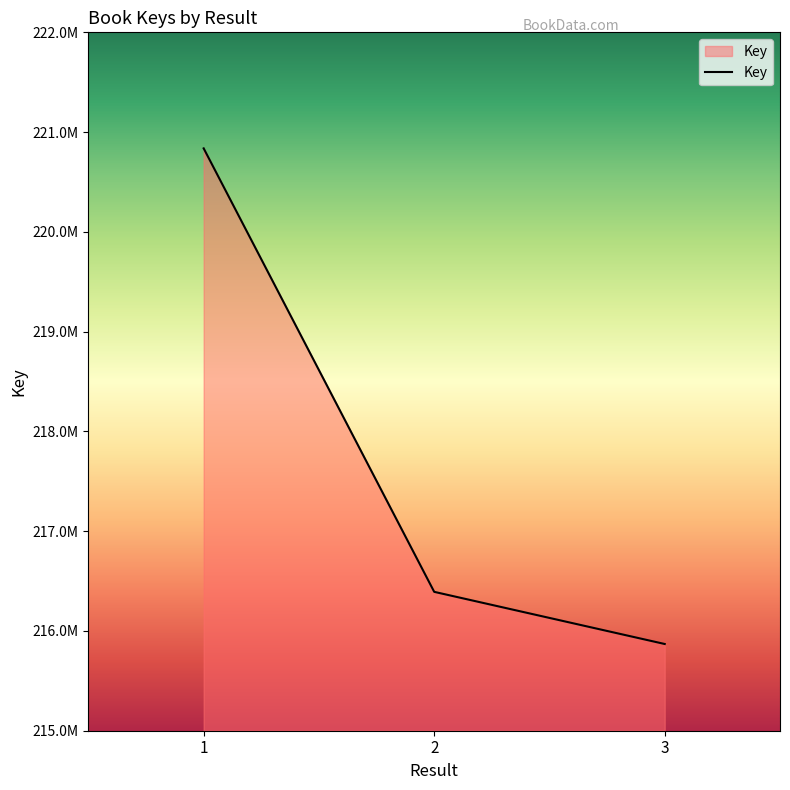

Does the chart have visible grid lines?

No